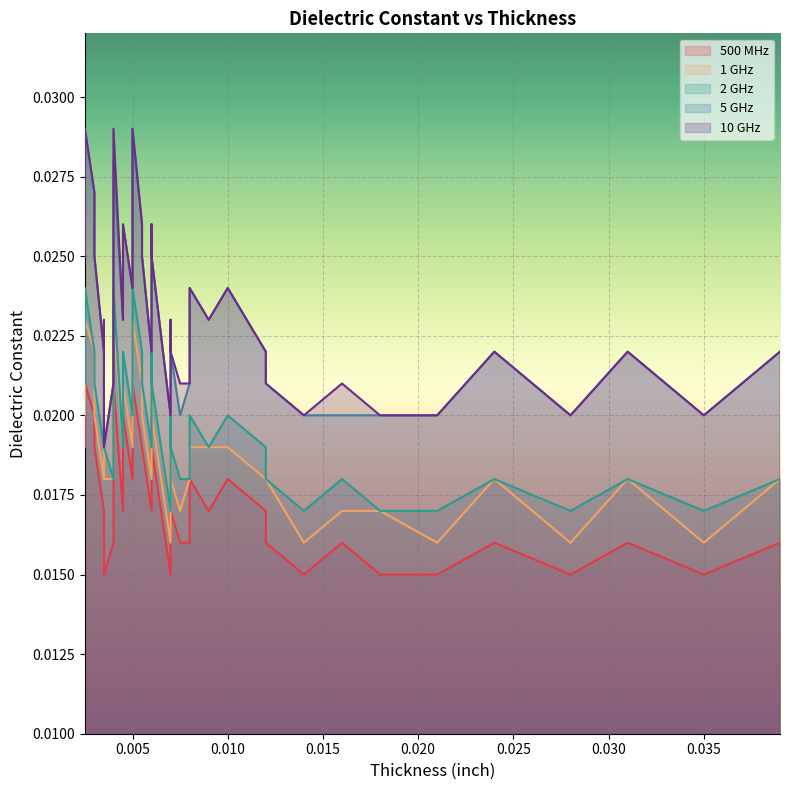

True or false: 10 GHz has a value of 0.0 at 0.0055.

True